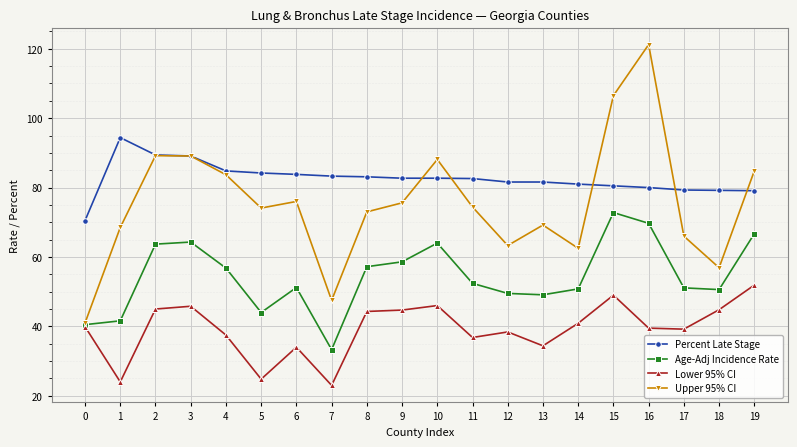

List the series in order of their peak value, lowest first.

Lower 95% CI, Age-Adj Incidence Rate, Percent Late Stage, Upper 95% CI